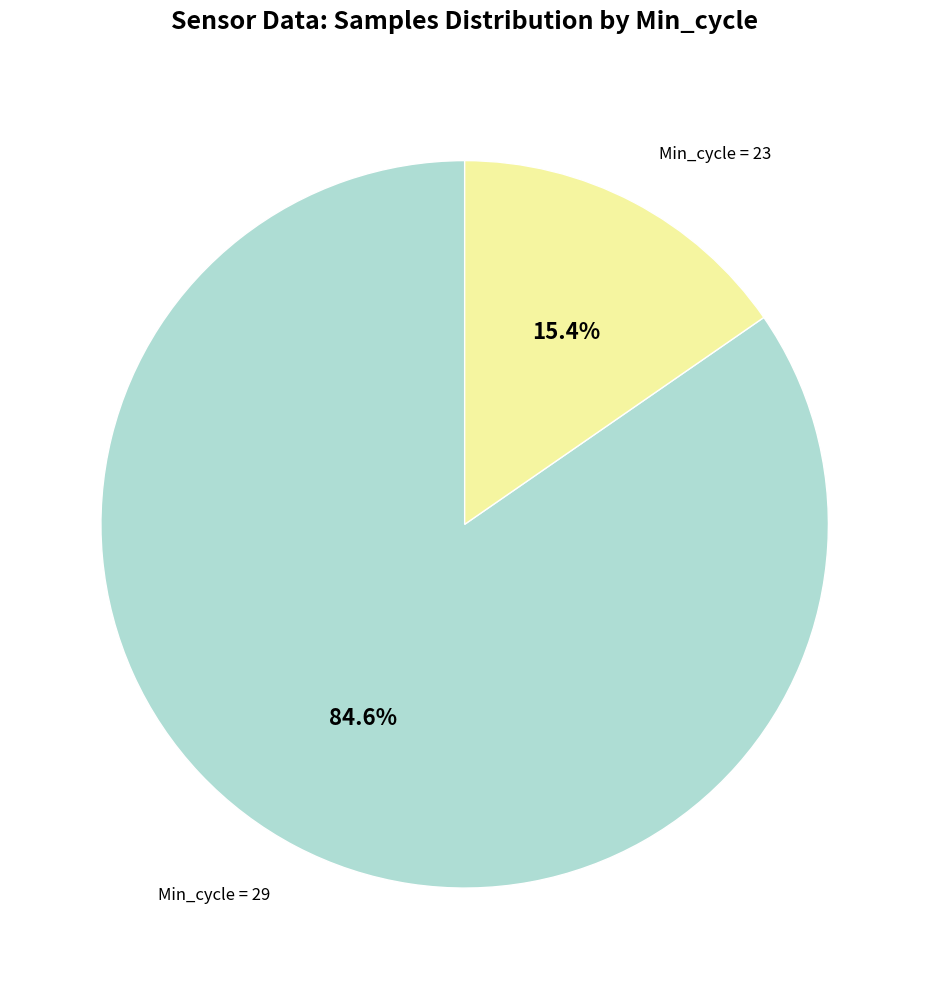

Which has a higher value, Min_cycle = 29 or Min_cycle = 23?

Min_cycle = 29